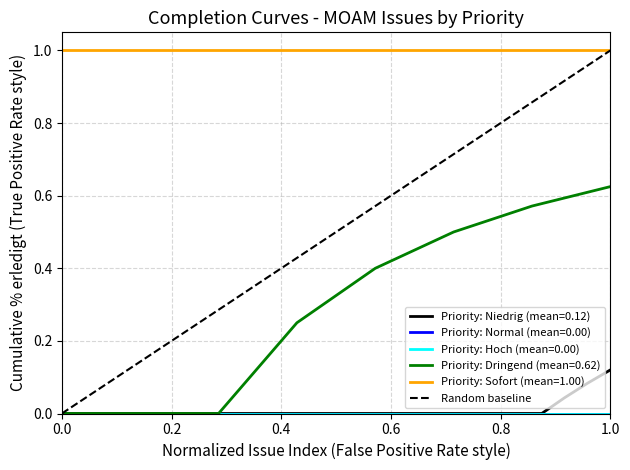

The value at 0.0 is 0. True or false?

True